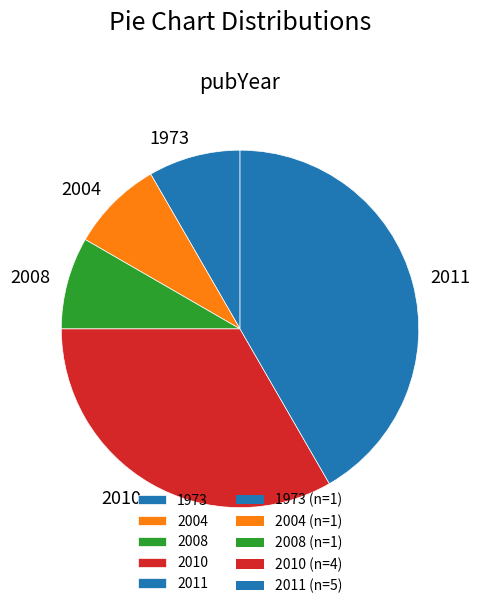

True or false: 1973 accounts for 1% of the total.

False